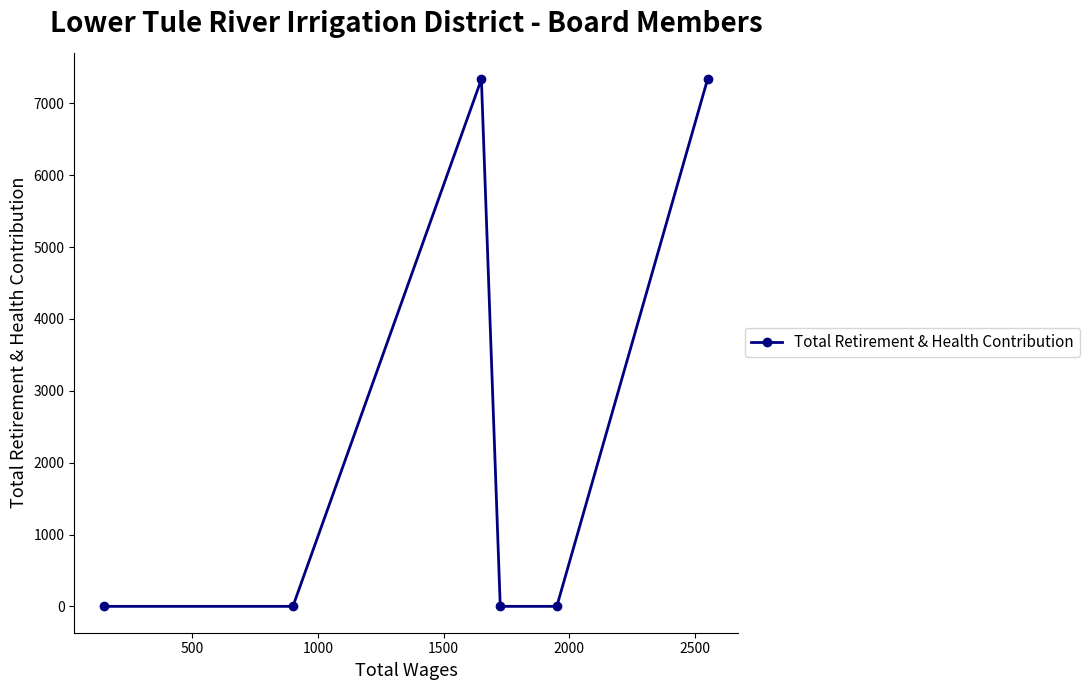

Reading left to right, list all the values displayed in this chart.

0	0	7336	0	0	7336